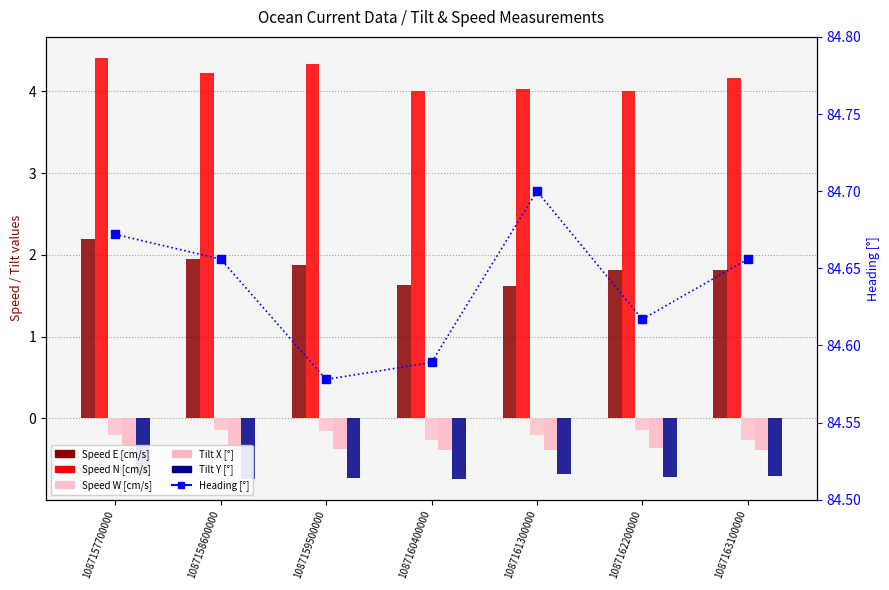

Which has a higher value, 1087158600000 or 1087162200000?

1087158600000